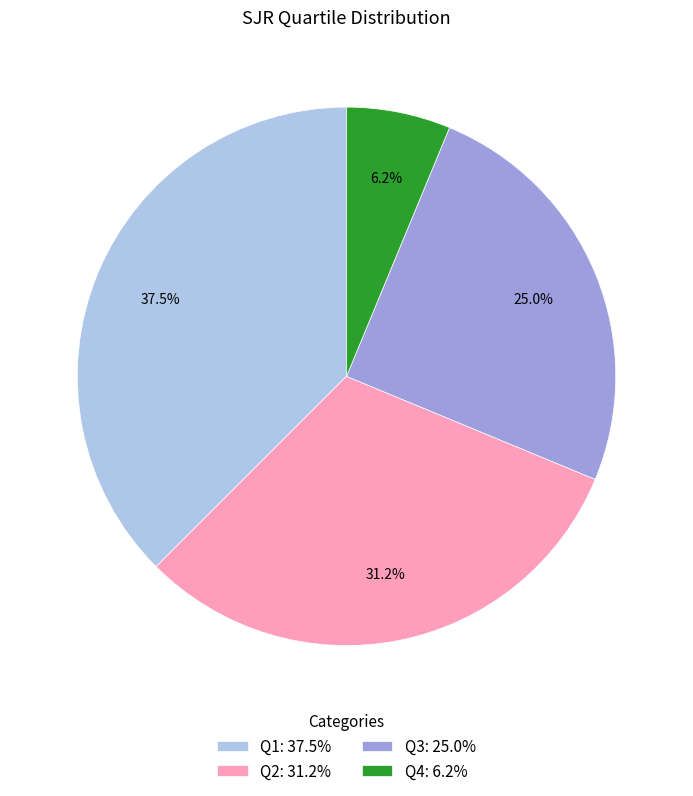

Which slice is the largest?

Q1